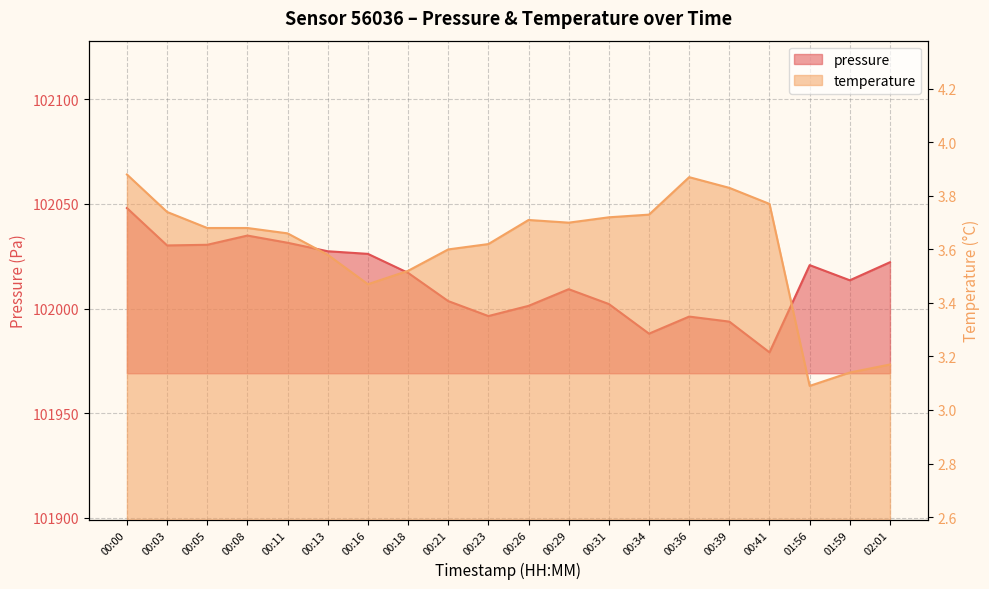

Count the number of categories in the chart.

20